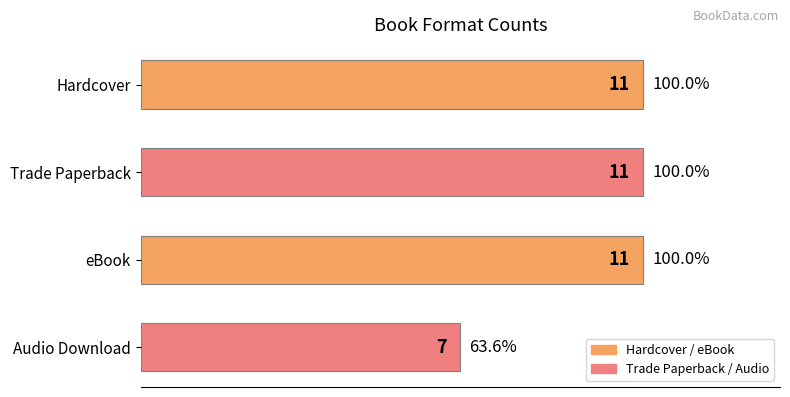

Does the chart contain stacked bars?

No